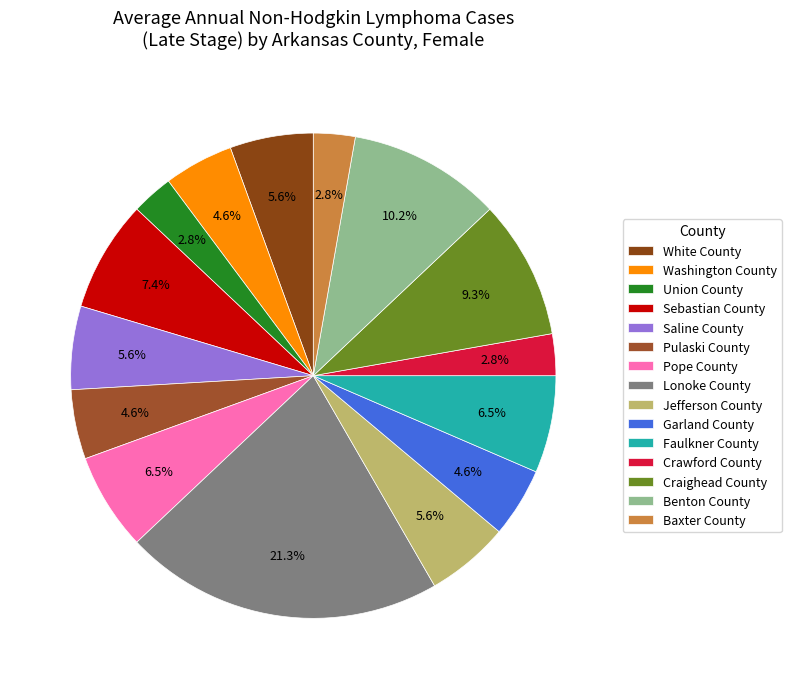

True or false: Faulkner County accounts for 1% of the total.

False